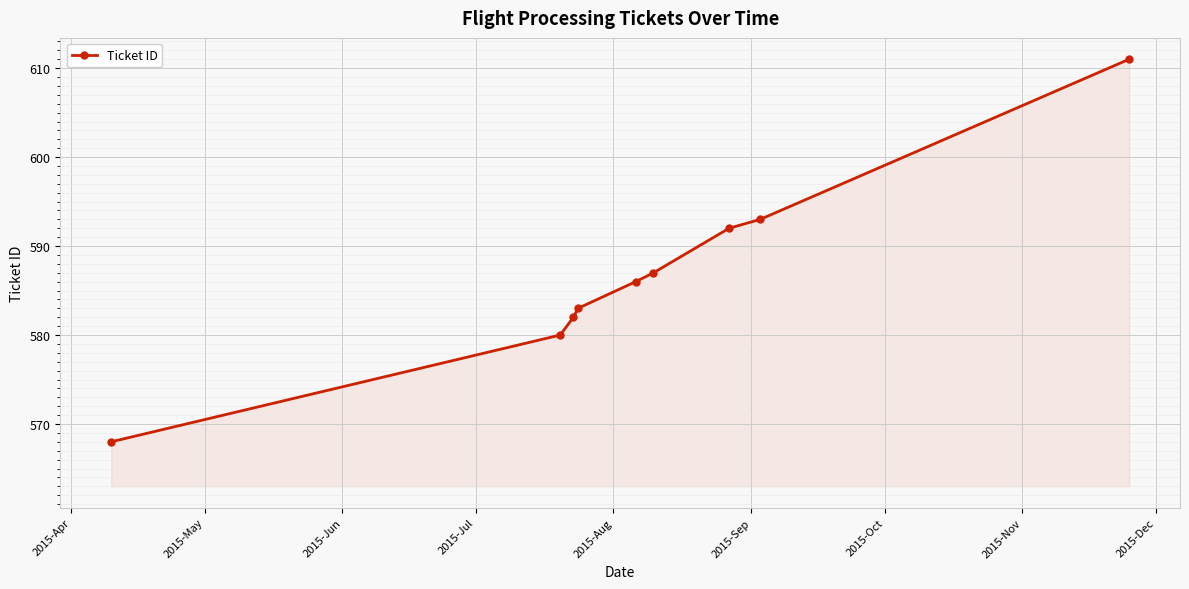

What is the minimum value shown in the chart?

568